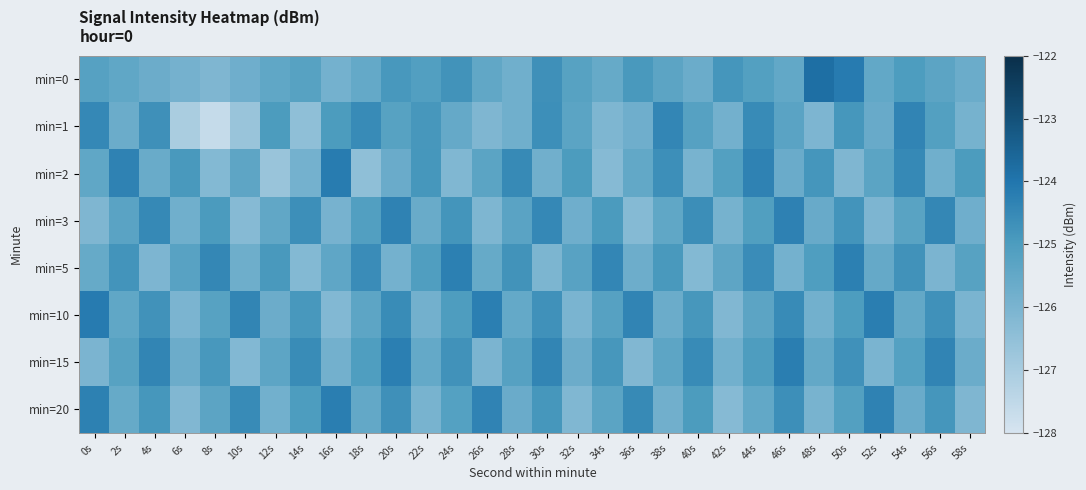

Reading left to right, list all the values displayed in this chart.

min=0: 0s=-125.2	2s=-125.4	4s=-125.7	6s=-125.9	8s=-126.1	10s=-125.8	12s=-125.4	14s=-125.2	16s=-125.9	18s=-125.5	20s=-124.9	22s=-125.1	24s=-124.8	26s=-125.5	28s=-125.8	30s=-124.7	32s=-125.2	34s=-125.6	36s=-124.9	38s=-125.3	40s=-125.7	42s=-124.8	44s=-125.2	46s=-125.5	48s=-123.8	50s=-124.1	52s=-125.5	54s=-125.0	56s=-125.3	58s=-125.7
min=1: 0s=-124.5	2s=-125.7	4s=-124.7	6s=-127.1	8s=-127.6	10s=-126.7	12s=-125.0	14s=-126.5	16s=-125.0	18s=-124.5	20s=-125.2	22s=-124.9	24s=-125.5	26s=-126.1	28s=-125.8	30s=-124.7	32s=-125.3	34s=-126.1	36s=-125.8	38s=-124.4	40s=-125.2	42s=-125.9	44s=-124.5	46s=-125.3	48s=-126.1	50s=-124.8	52s=-125.6	54s=-124.4	56s=-125.1	58s=-125.9
min=2: 0s=-125.4	2s=-124.3	4s=-125.6	6s=-124.9	8s=-126.2	10s=-125.4	12s=-126.7	14s=-125.9	16s=-124.2	18s=-126.5	20s=-125.7	22s=-124.8	24s=-126.1	26s=-125.3	28s=-124.5	30s=-125.8	32s=-125.0	34s=-126.3	36s=-125.5	38s=-124.7	40s=-126.0	42s=-125.2	44s=-124.3	46s=-125.6	48s=-124.8	50s=-126.1	52s=-125.3	54s=-124.5	56s=-125.8	58s=-125.0
min=3: 0s=-126.1	2s=-125.3	4s=-124.5	6s=-125.8	8s=-125.0	10s=-126.3	12s=-125.5	14s=-124.6	16s=-125.9	18s=-125.1	20s=-124.3	22s=-125.6	24s=-124.8	26s=-126.1	28s=-125.3	30s=-124.5	32s=-125.8	34s=-125.0	36s=-126.2	38s=-125.4	40s=-124.6	42s=-125.9	44s=-125.1	46s=-124.3	48s=-125.6	50s=-124.8	52s=-126.1	54s=-125.3	56s=-124.5	58s=-125.8
min=5: 0s=-125.6	2s=-124.8	4s=-126.1	6s=-125.3	8s=-124.4	10s=-125.7	12s=-124.9	14s=-126.2	16s=-125.4	18s=-124.6	20s=-125.9	22s=-125.1	24s=-124.3	26s=-125.6	28s=-124.8	30s=-126.0	32s=-125.2	34s=-124.4	36s=-125.7	38s=-124.9	40s=-126.2	42s=-125.4	44s=-124.6	46s=-125.9	48s=-125.1	50s=-124.3	52s=-125.5	54s=-124.7	56s=-126.0	58s=-125.2
min=10: 0s=-124.1	2s=-125.4	4s=-124.7	6s=-126.0	8s=-125.2	10s=-124.4	12s=-125.7	14s=-124.9	16s=-126.2	18s=-125.4	20s=-124.6	22s=-125.8	24s=-125.0	26s=-124.2	28s=-125.5	30s=-124.7	32s=-126.0	34s=-125.2	36s=-124.4	38s=-125.7	40s=-124.9	42s=-126.2	44s=-125.3	46s=-124.5	48s=-125.8	50s=-125.0	52s=-124.2	54s=-125.5	56s=-124.7	58s=-126.0
min=15: 0s=-126.0	2s=-125.2	4s=-124.4	6s=-125.7	8s=-124.9	10s=-126.2	12s=-125.4	14s=-124.6	16s=-125.9	18s=-125.0	20s=-124.2	22s=-125.5	24s=-124.7	26s=-126.0	28s=-125.2	30s=-124.4	32s=-125.7	34s=-124.9	36s=-126.2	38s=-125.4	40s=-124.5	42s=-125.8	44s=-125.0	46s=-124.2	48s=-125.5	50s=-124.7	52s=-126.0	54s=-125.2	56s=-124.4	58s=-125.7
min=20: 0s=-124.3	2s=-125.6	4s=-124.9	6s=-126.2	8s=-125.3	10s=-124.5	12s=-125.8	14s=-125.0	16s=-124.2	18s=-125.5	20s=-124.7	22s=-126.0	24s=-125.2	26s=-124.4	28s=-125.7	30s=-124.8	32s=-126.1	34s=-125.3	36s=-124.5	38s=-125.8	40s=-125.0	42s=-126.3	44s=-125.5	46s=-124.7	48s=-126.0	50s=-125.2	52s=-124.3	54s=-125.6	56s=-124.8	58s=-126.1